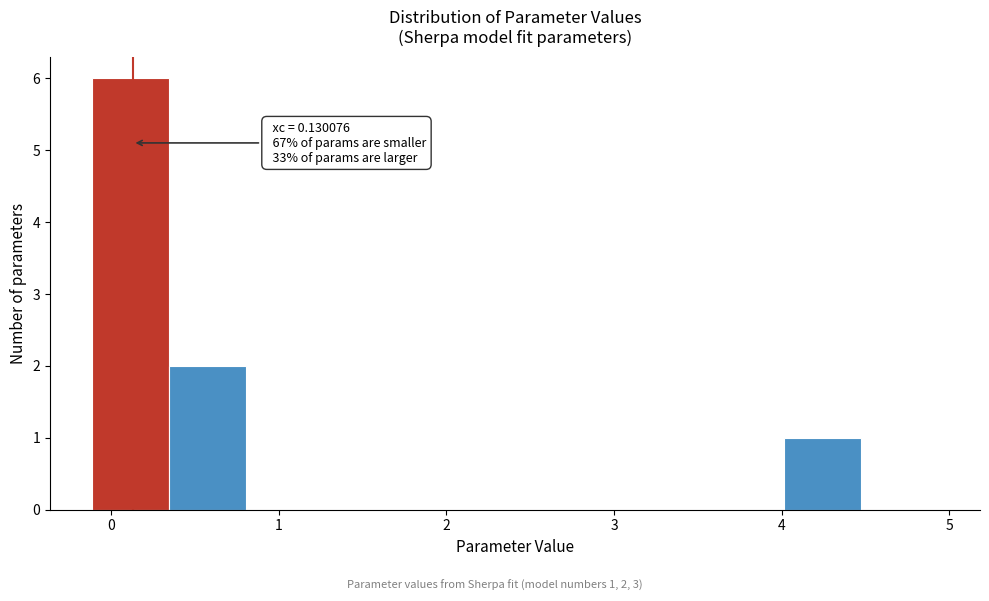

Which range on the x-axis has the tallest bar?

-0.1 to 0.3